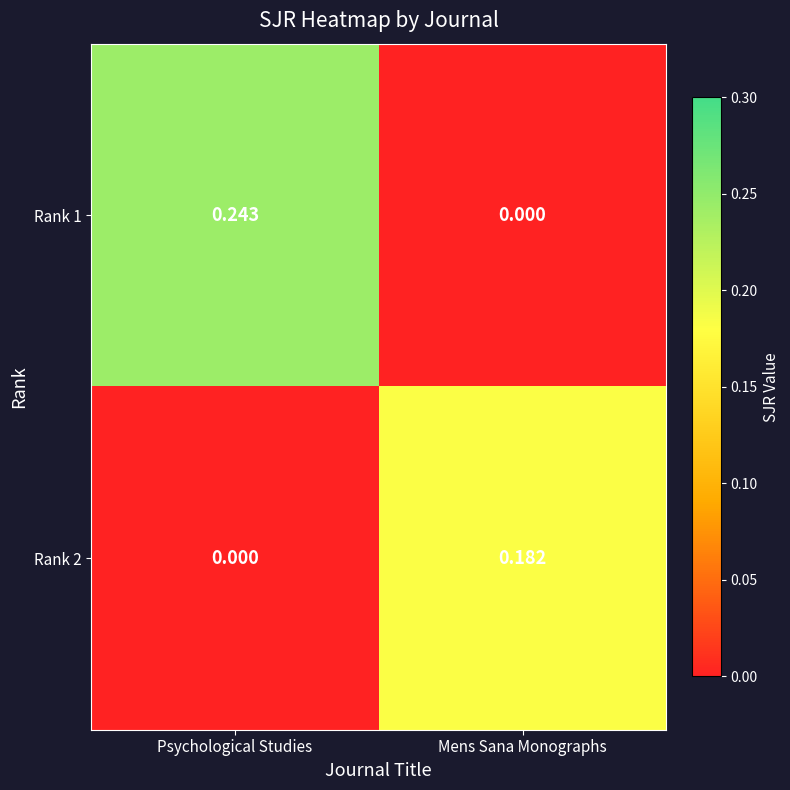

Where is Rank 1 nearest to the value 0?

Mens Sana Monographs